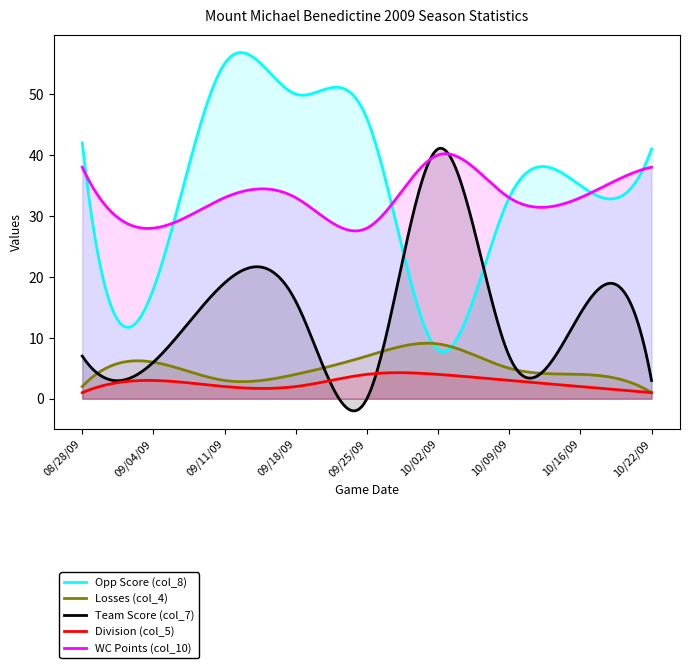

What value does the Division (col_5) series have at 09/25/09?

4